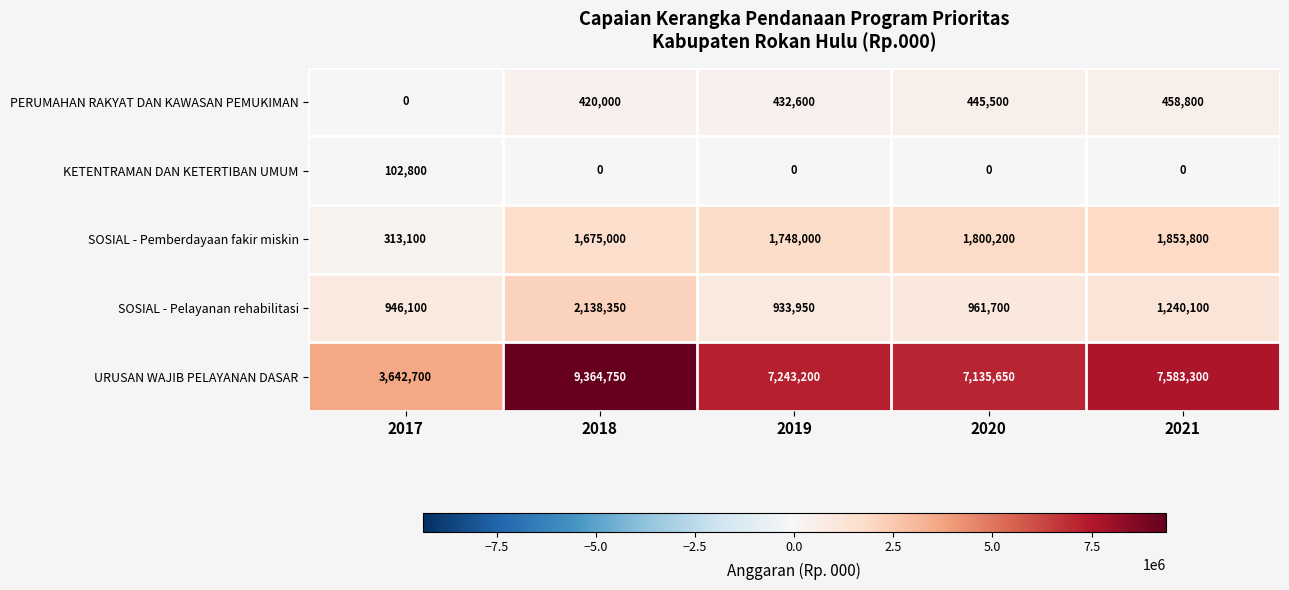

At how many categories does at least one series exceed 1055475?

5